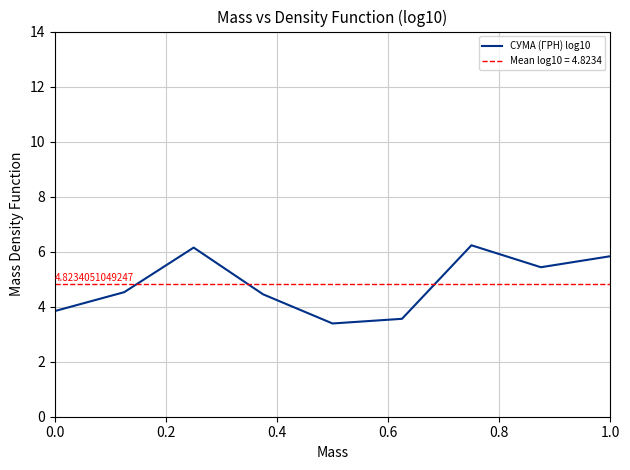

How many interior local valleys (lower than both neighbors) does the data have?

2